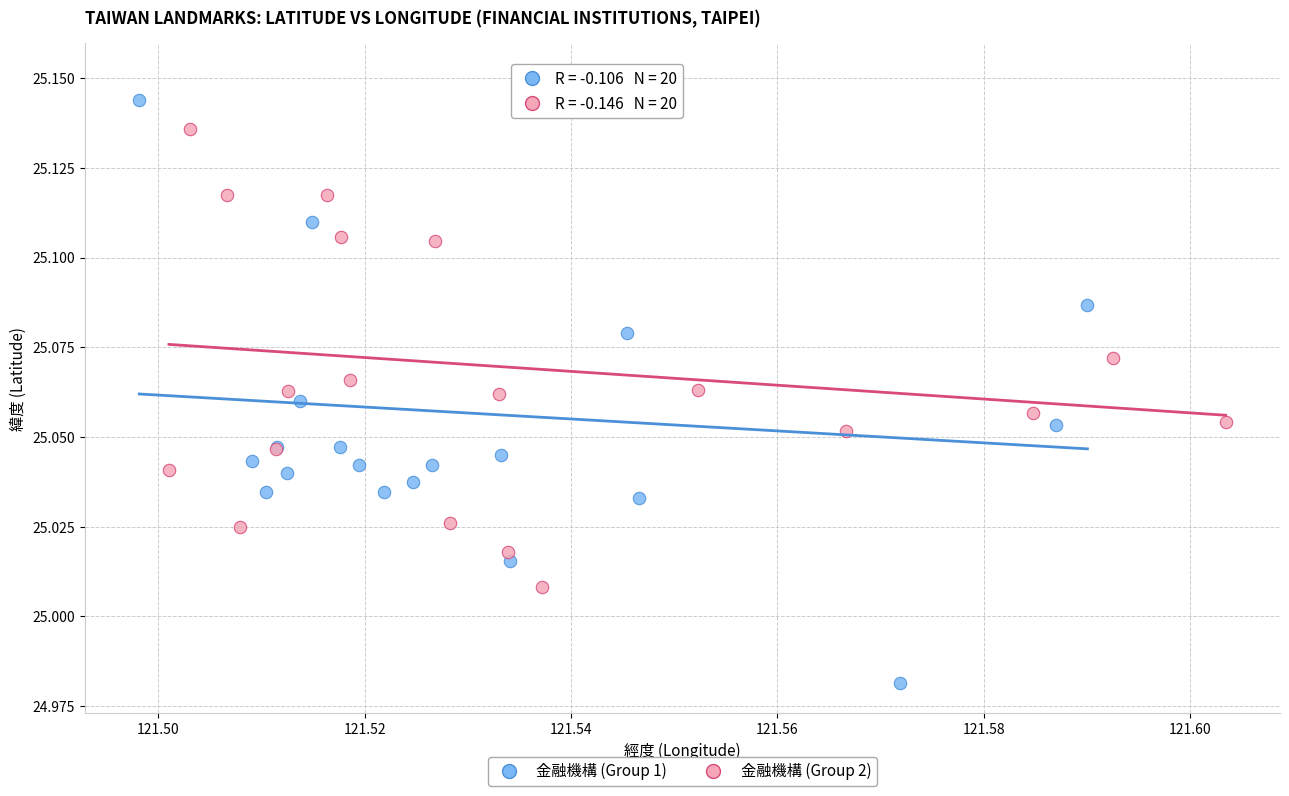

Which series has the widest spread of Y values?

金融機構 (Group 1)